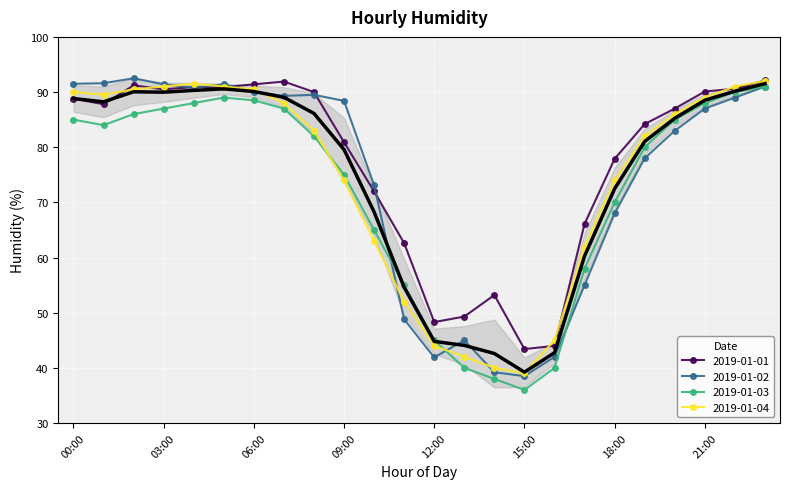

What is the sum of the 2019-01-04 values at 10:00 and 00:00?

153.0